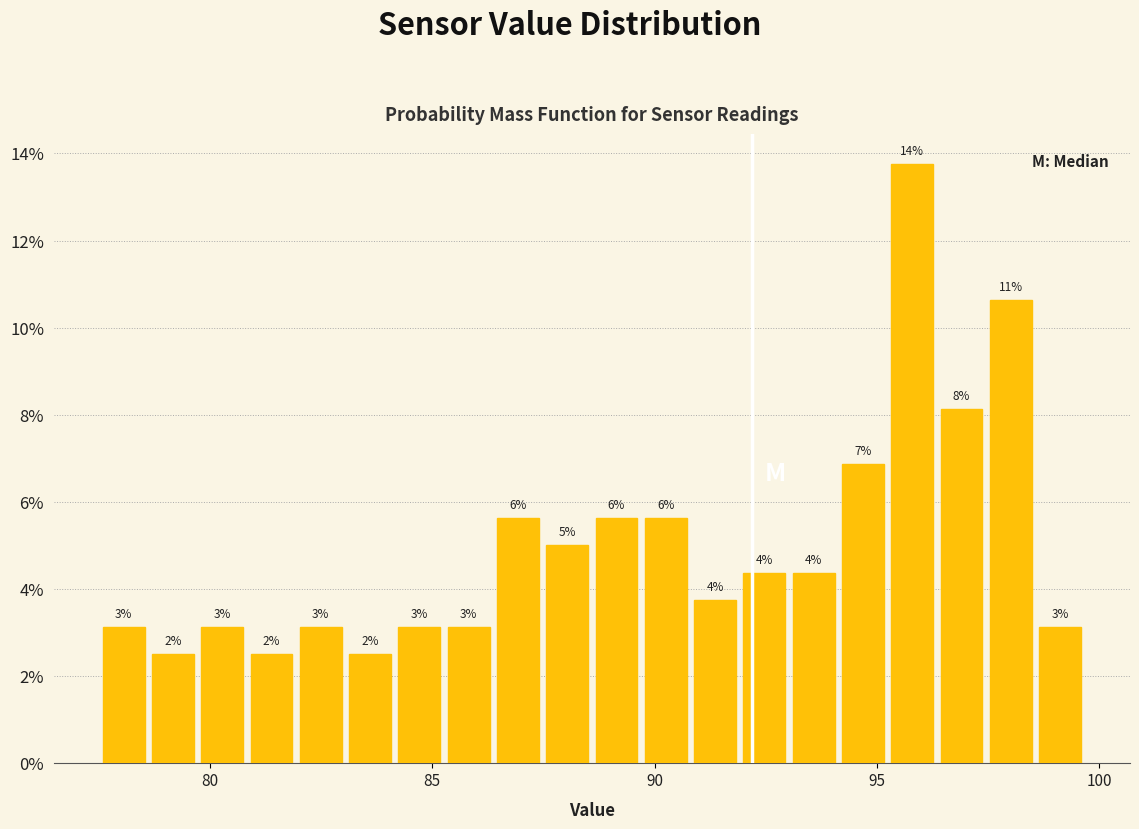

Around what value on the x-axis is the tallest bar? Give the approximate position of its centre, as read against the axis.

96.0